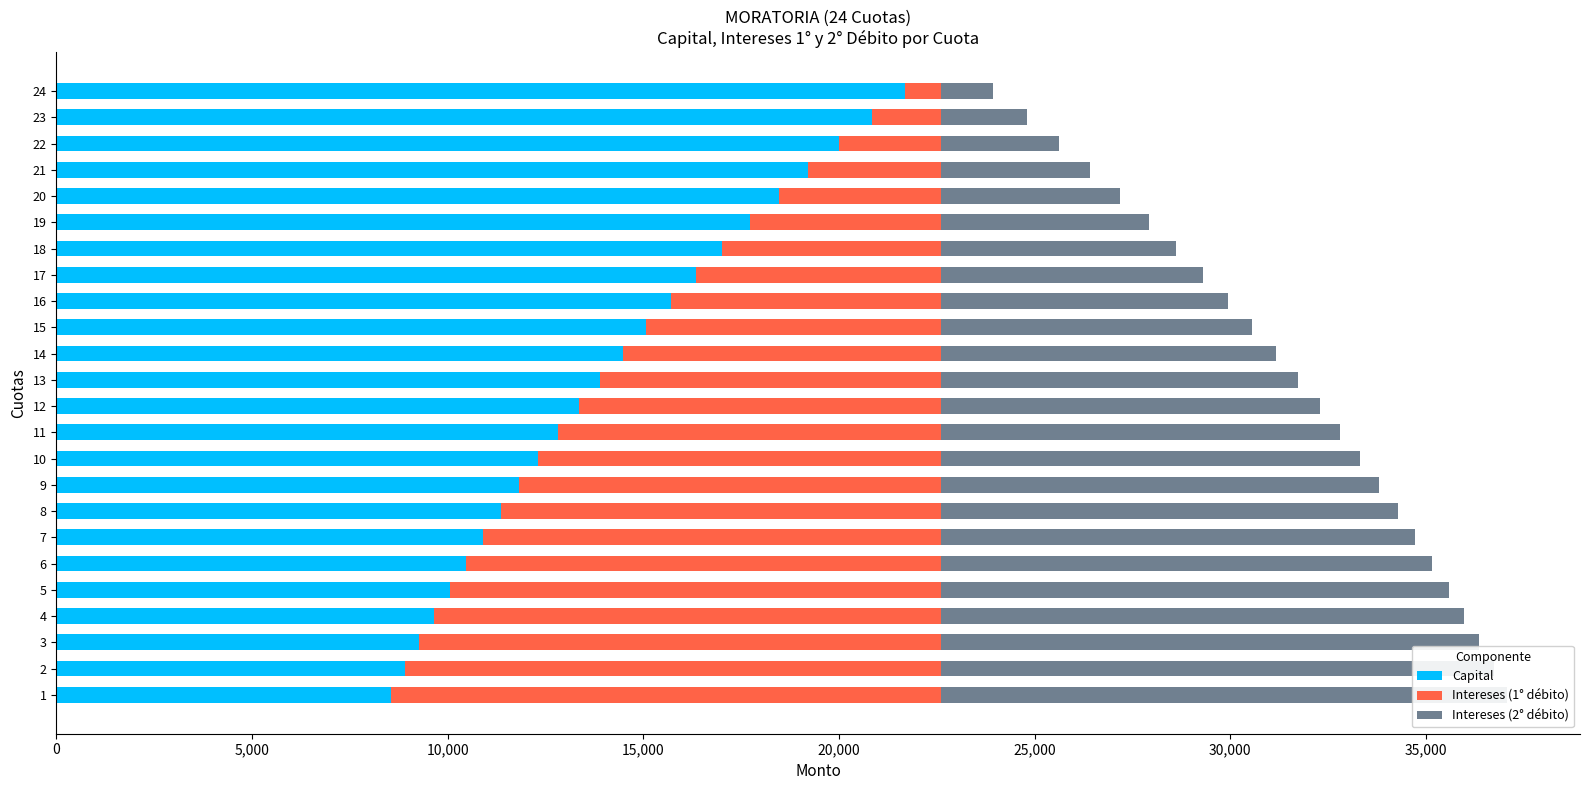

How many data points in Intereses (2° débito) are less than 9688?

12